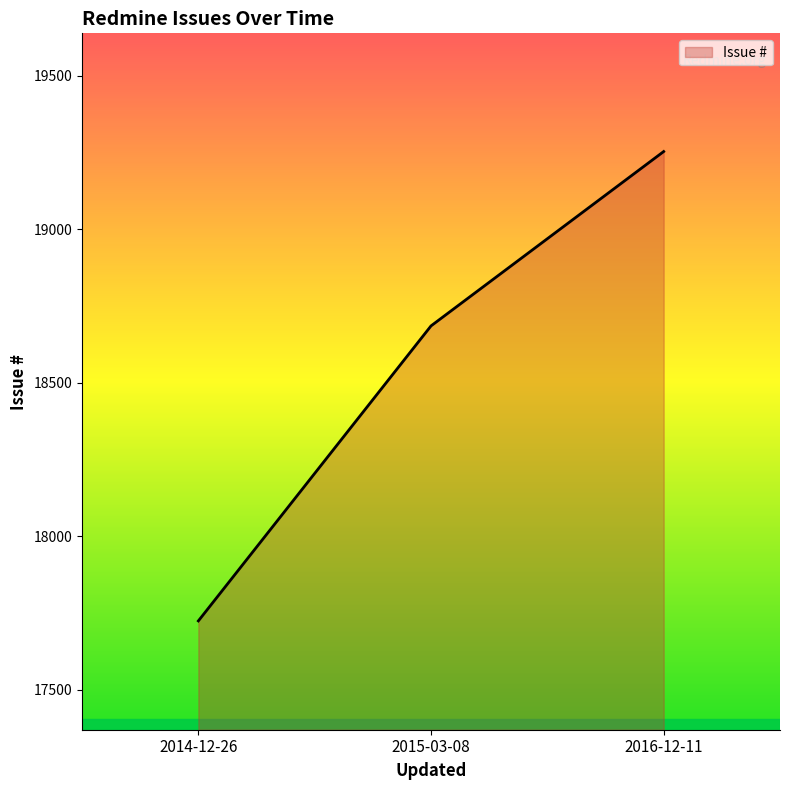

Is it true that the value at 2016-12-11 is 6793?

False